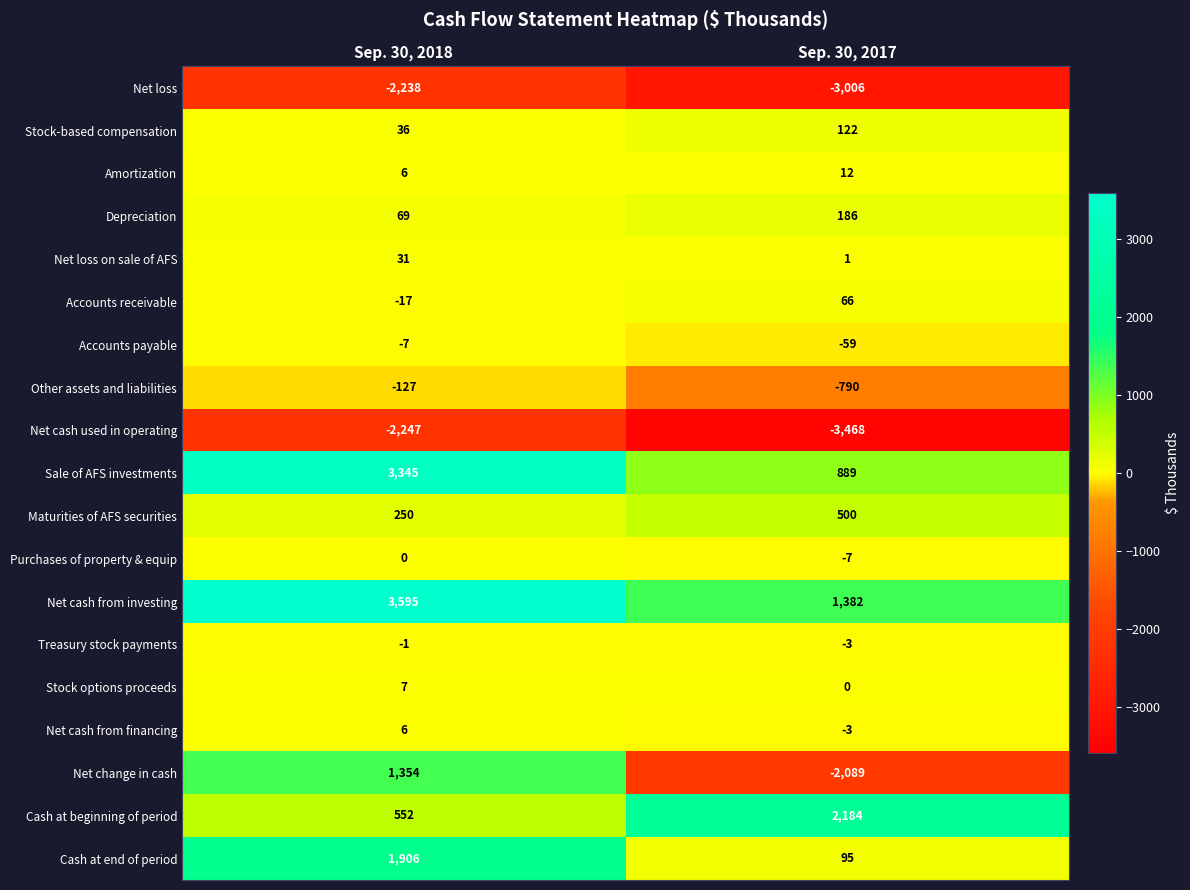

At which label is Treasury stock payments closest to -2?

Sep. 30, 2018